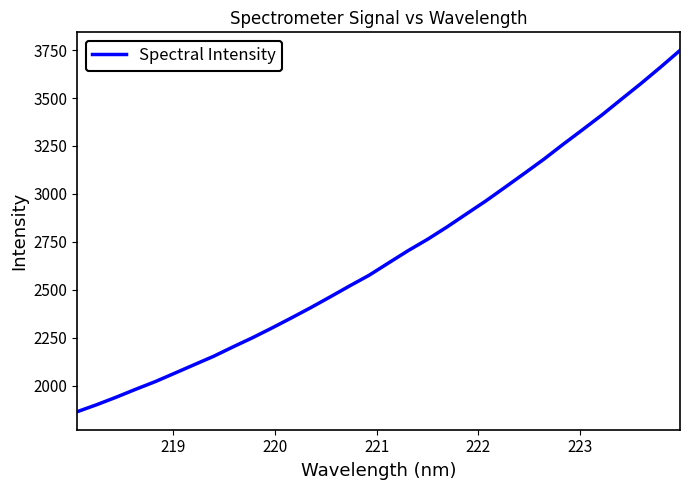

What is the difference between the maximum and minimum values?

1883.5